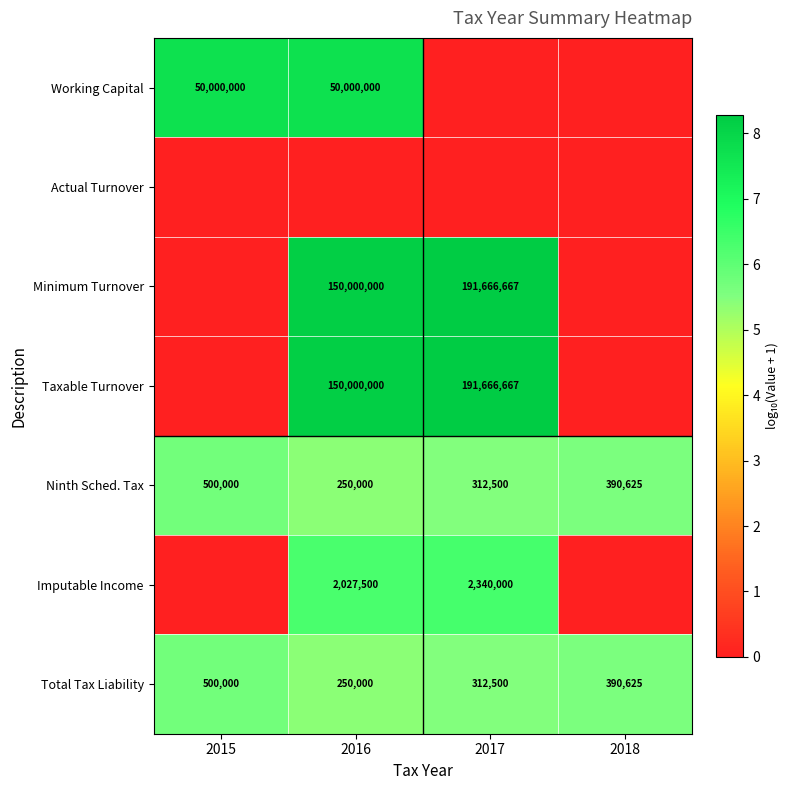

Count the Total Tax Liability values in the range 312500 to 500000.

3